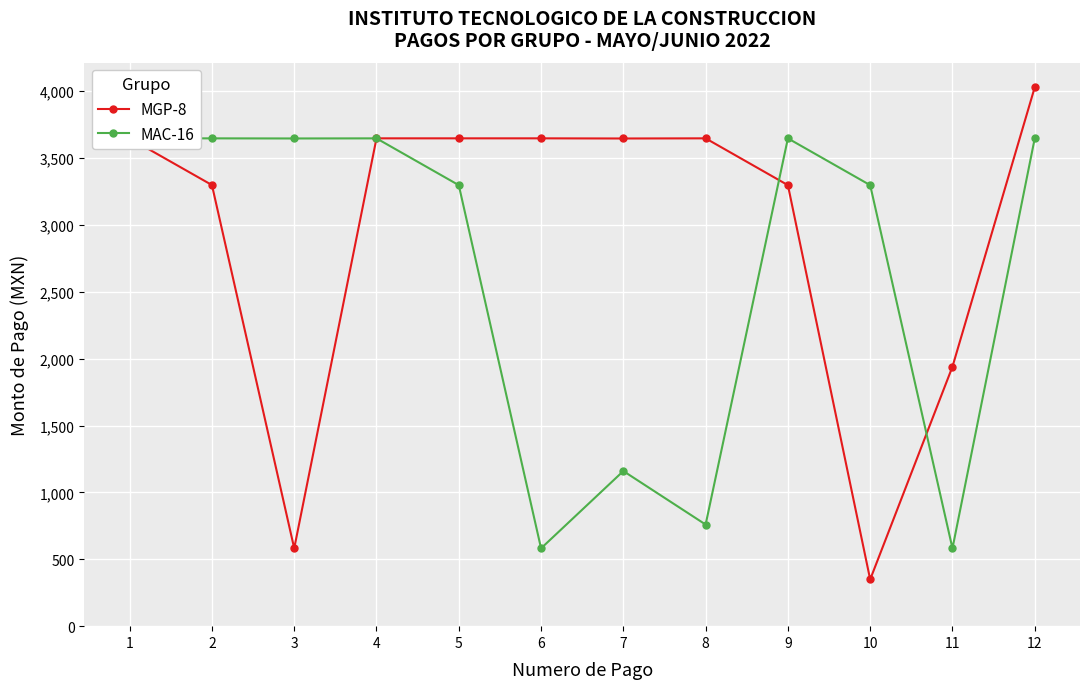

Is the value of MGP-8 at 11 greater than the value of MAC-16 at 6?

Yes